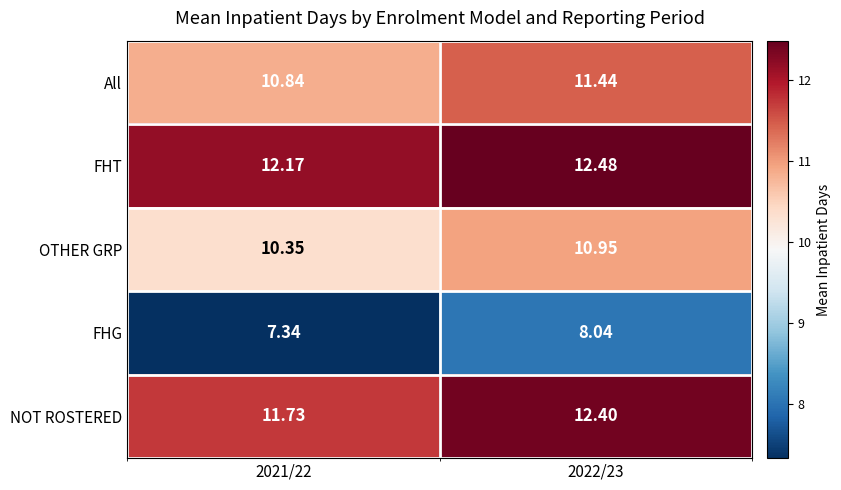

At how many categories does at least one series exceed 11?

2